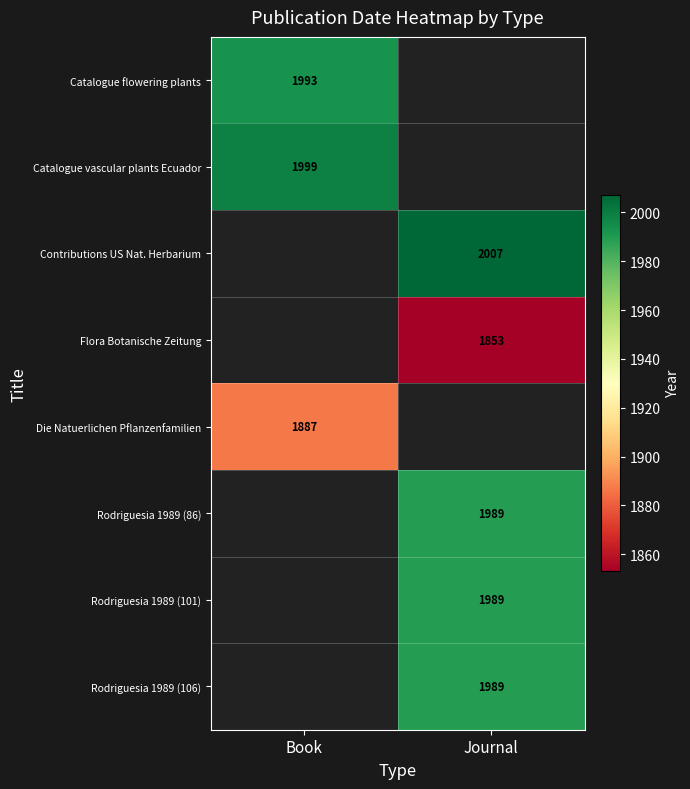

Is it true that Rodriguesia 1989 (106) equals 1989 at Journal?

True